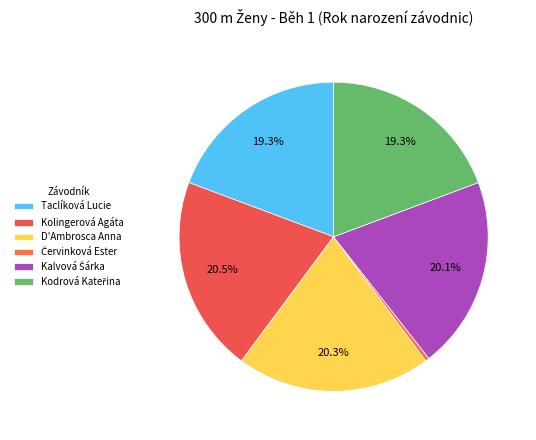

How many slices are in this pie chart?

6